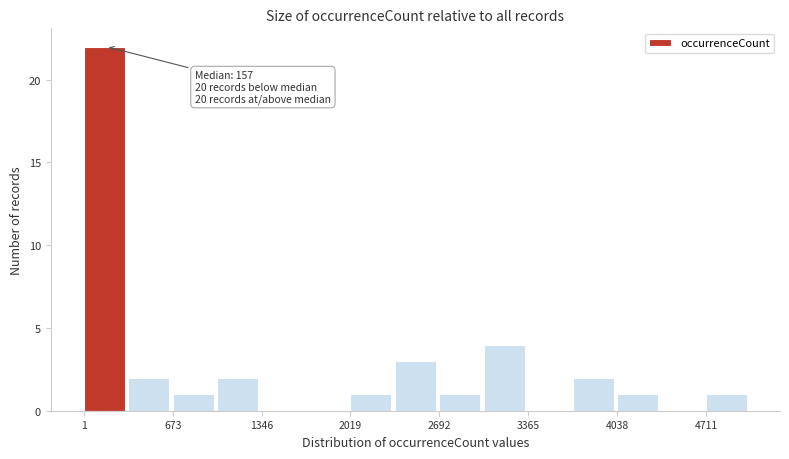

Around what value on the x-axis is the tallest bar? Give the approximate position of its centre, as read against the axis.

200